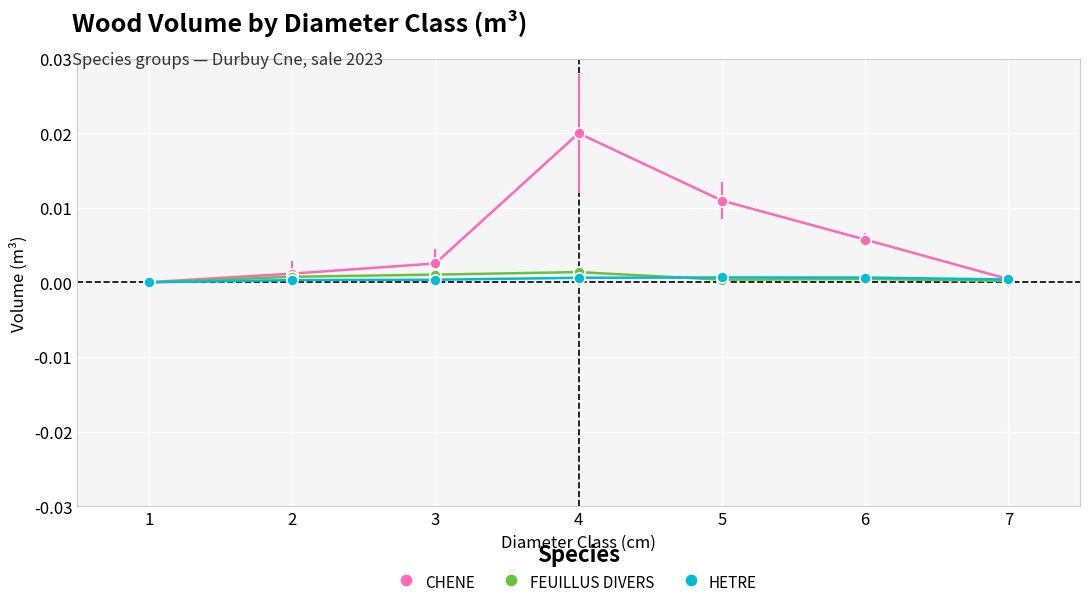

What are all the series names shown in the legend?

CHENE, FEUILLUS DIVERS, HETRE